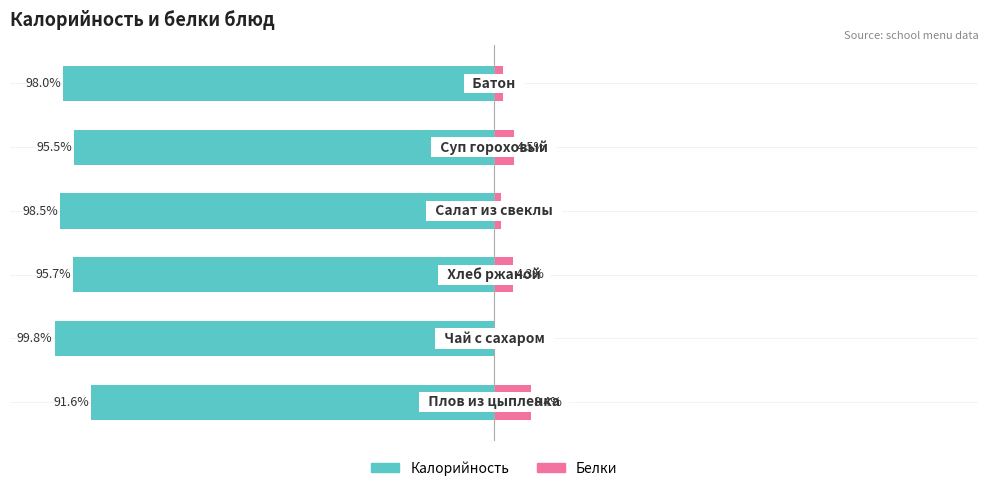

Which series changed the most between 2 and 3?

Белки